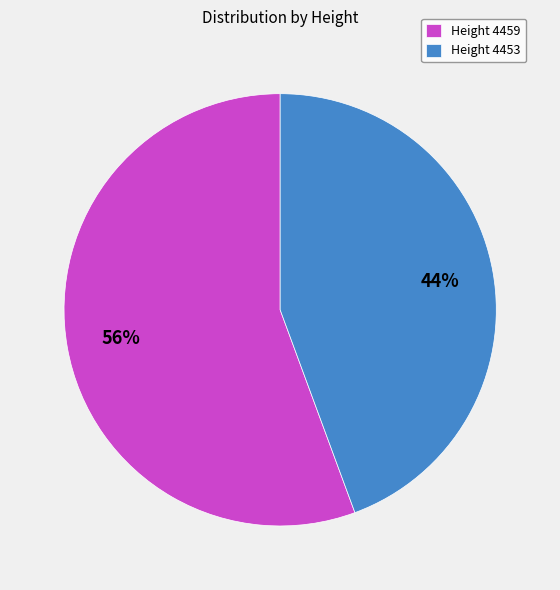

What is the ratio of the value at Height 4453 to the value at Height 4459?

0.8